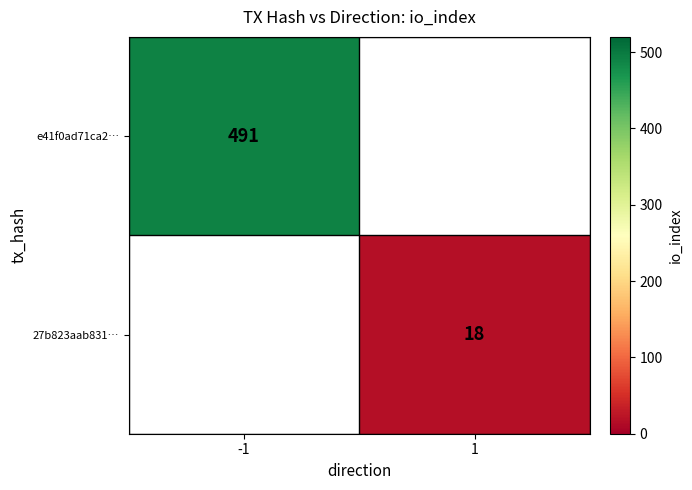

True or false: e41f0ad71ca2… has a value of 491 at -1.

True